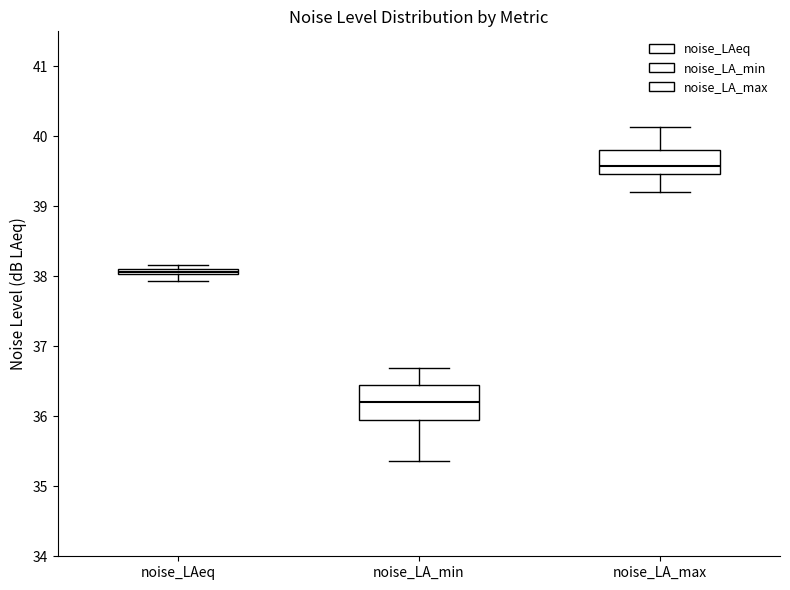

Which box's median line is the lowest?

noise_LA_min